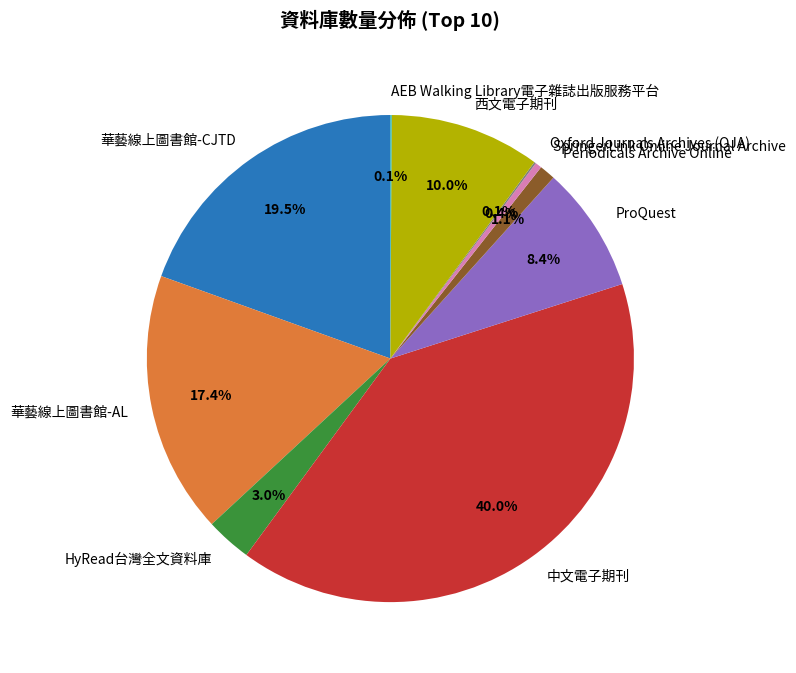

What percentage is NOT represented by HyRead台灣全文資料庫?

97.0%